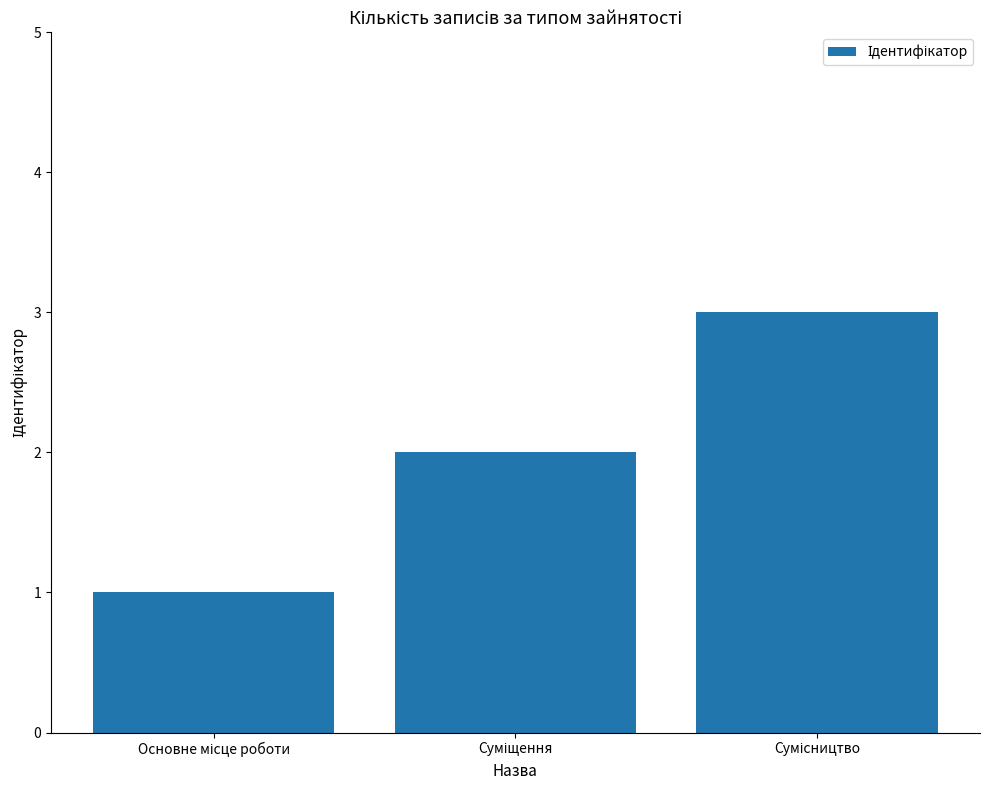

What is the sum of all values?

6